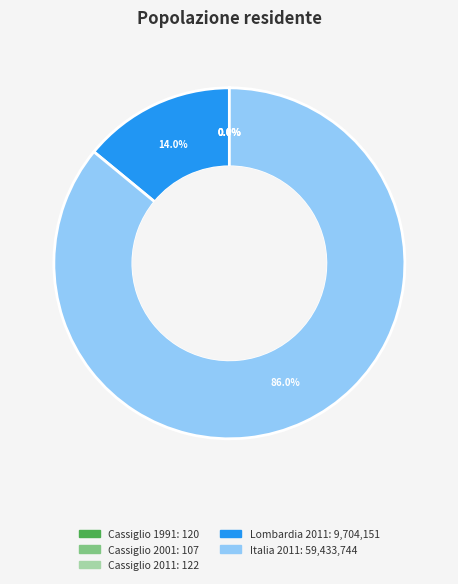

Which slice is the largest?

Italia 2011